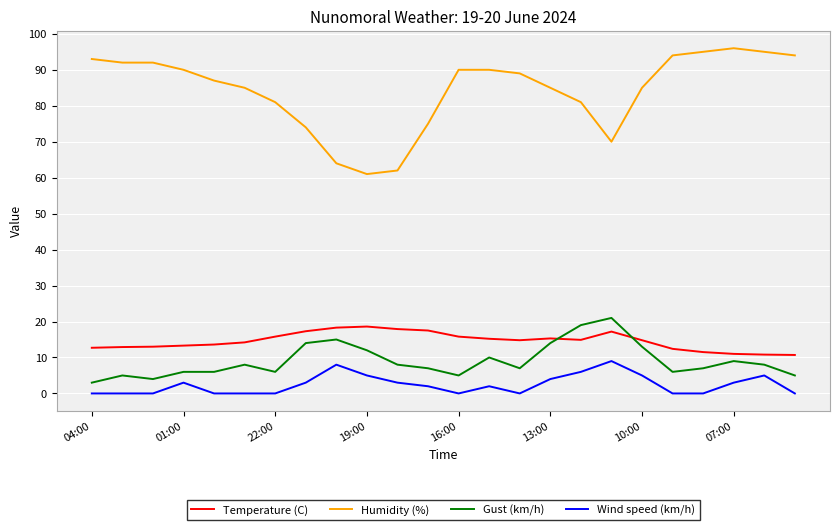

What is the difference between the maximum and minimum values in the Gust (km/h) series?

18.0